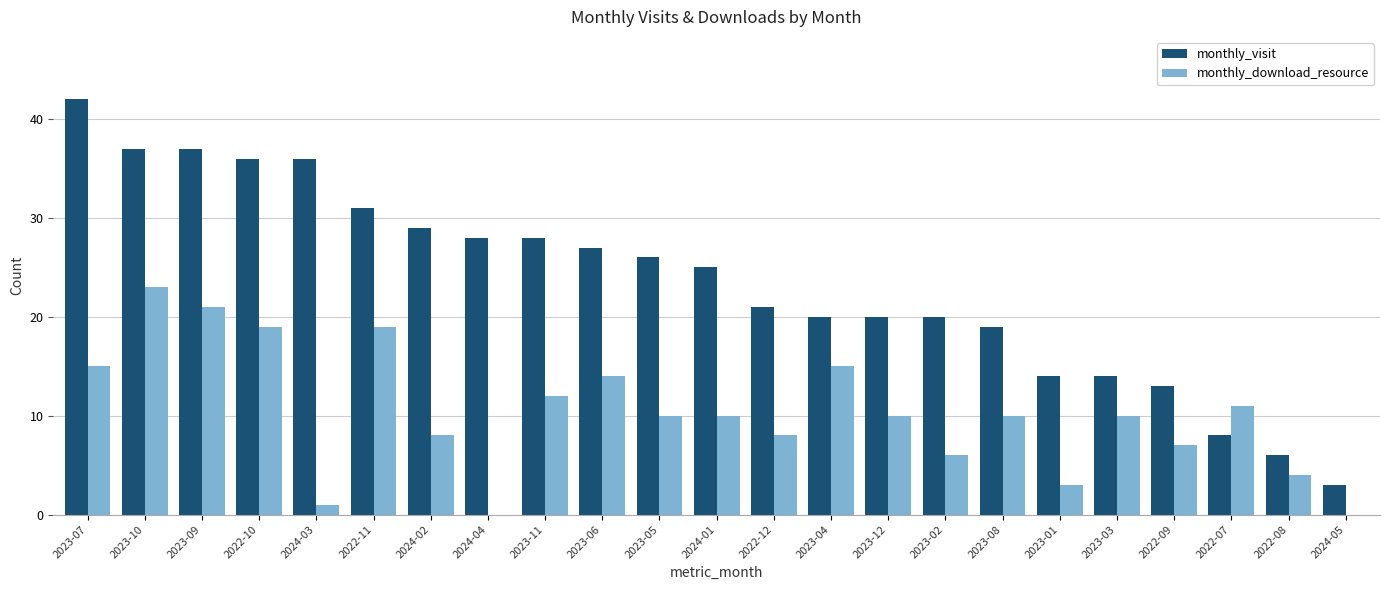

Which series changed the most between 2022-10 and 2023-03?

monthly_visit